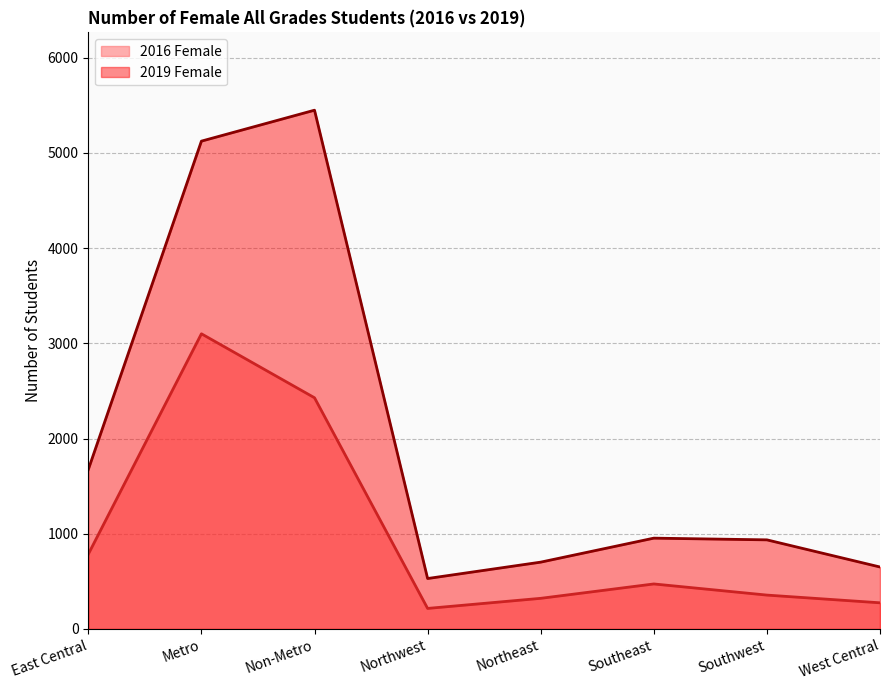

Between East Central and Metro, which is larger?

Metro